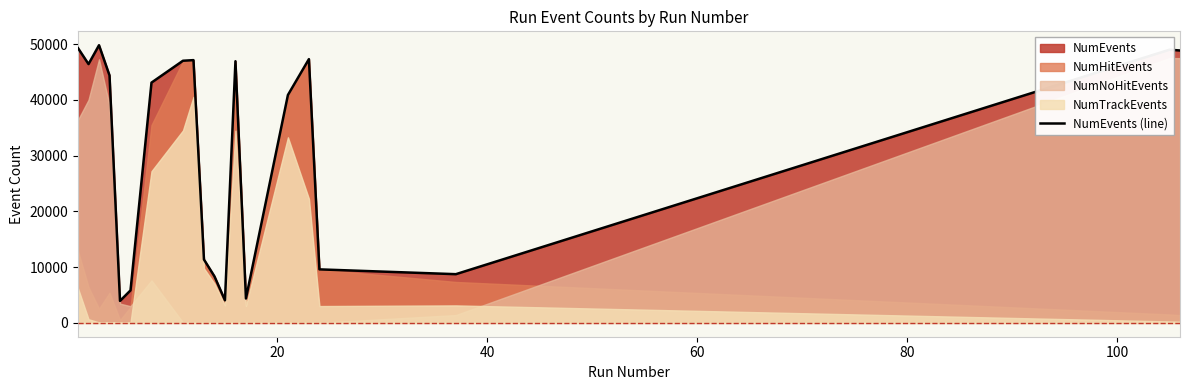

What is the minimum value for NumEvents (line)?

3933